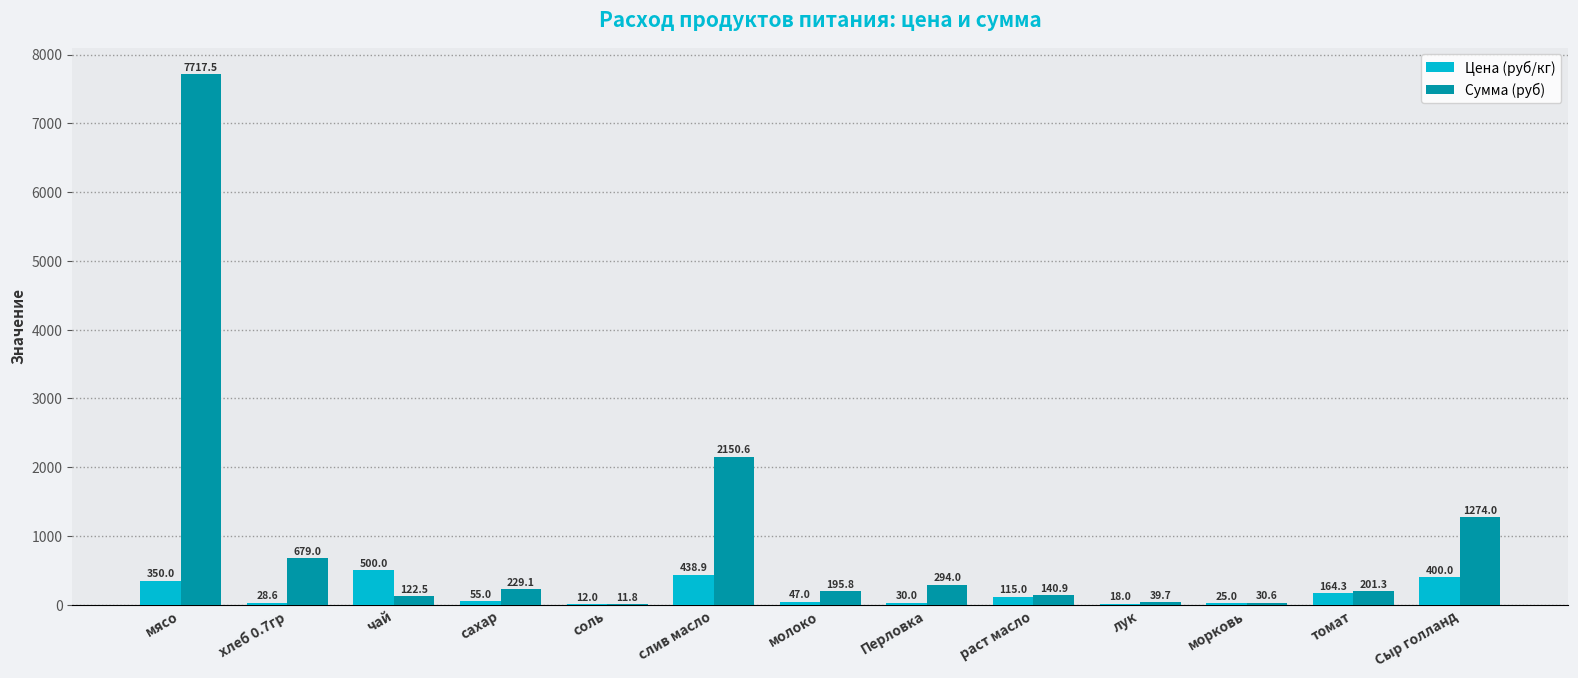

What is the maximum value for Сумма (руб)?

7717.5